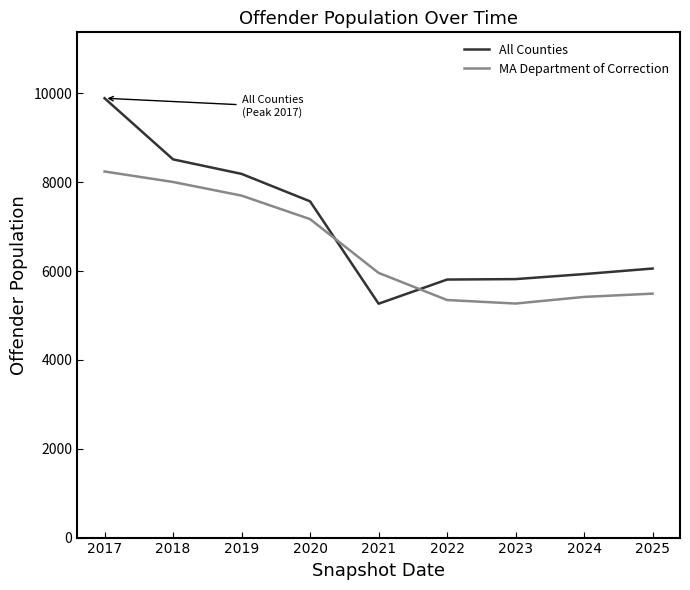

List the series in order of their peak value, highest first.

All Counties, MA Department of Correction